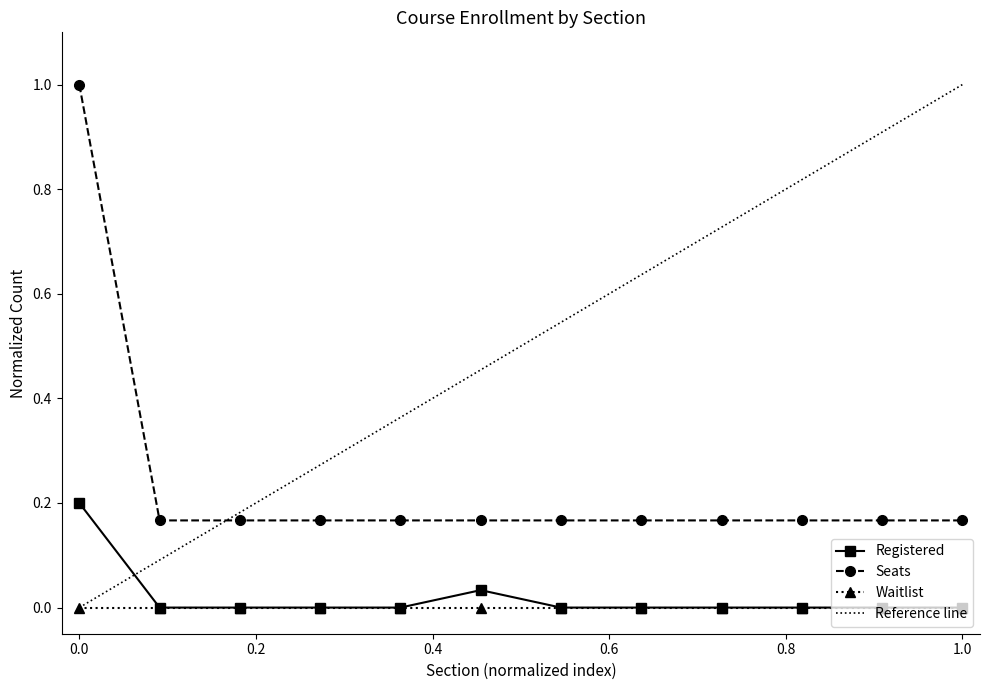

True or false: Waitlist and Seats intersect in this chart.

False